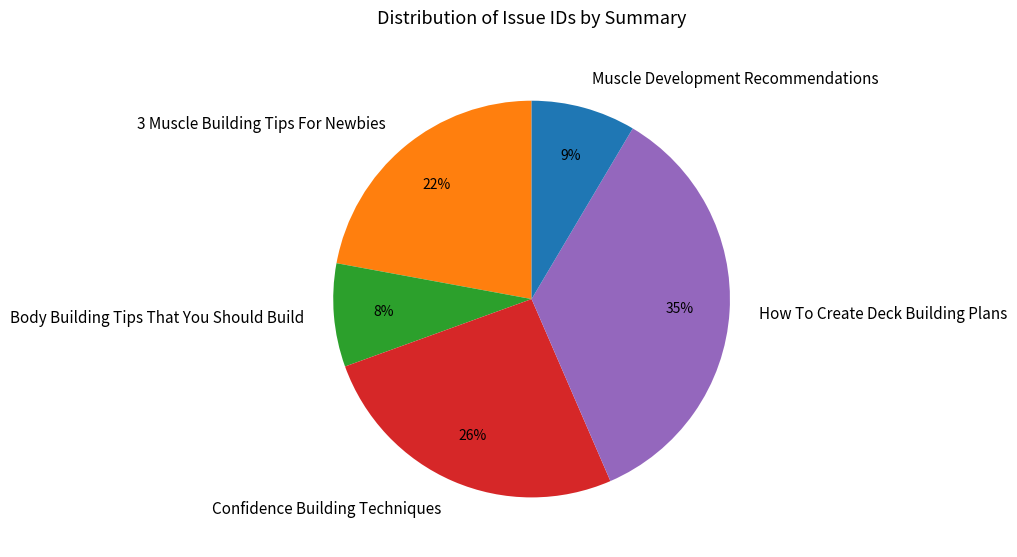

Between Confidence Building Techniques and Muscle Development Recommendations, which is larger?

Confidence Building Techniques